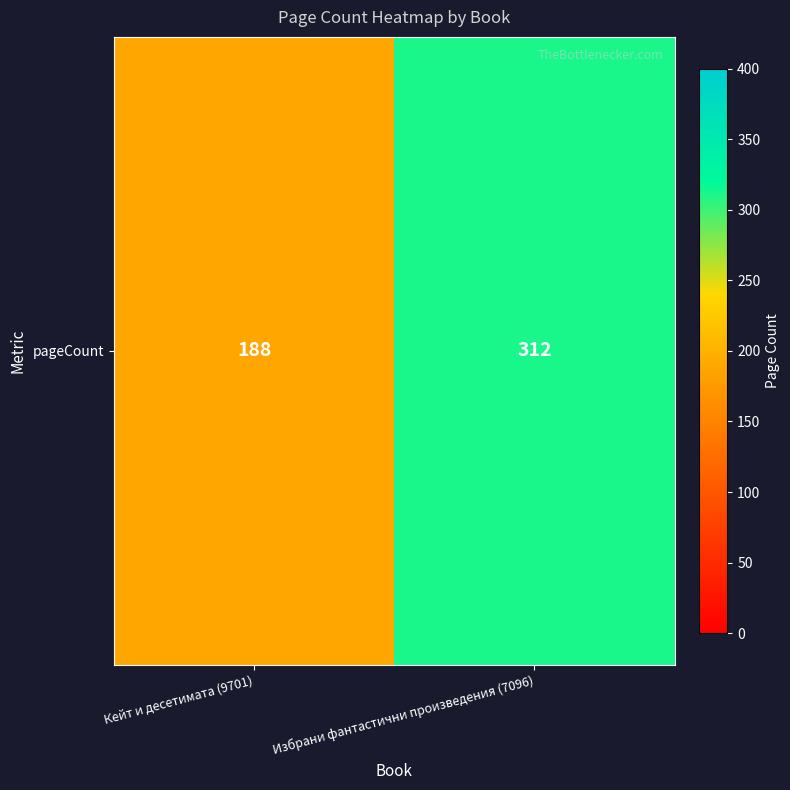

Between Кейт и десетимата (9701) and Избрани фантастични произведения (7096), which is larger?

Избрани фантастични произведения (7096)